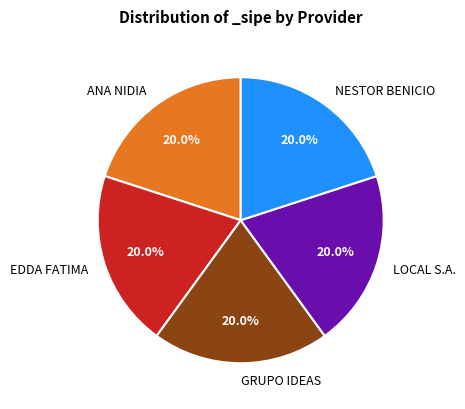

Is there any slice that represents more than half of the pie?

No